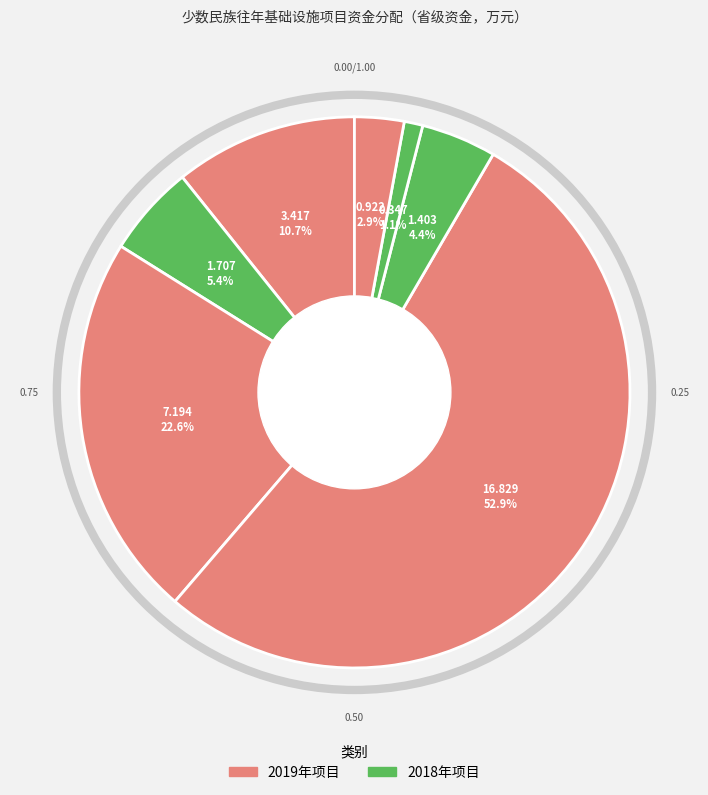

Is there a majority slice in this chart?

Yes